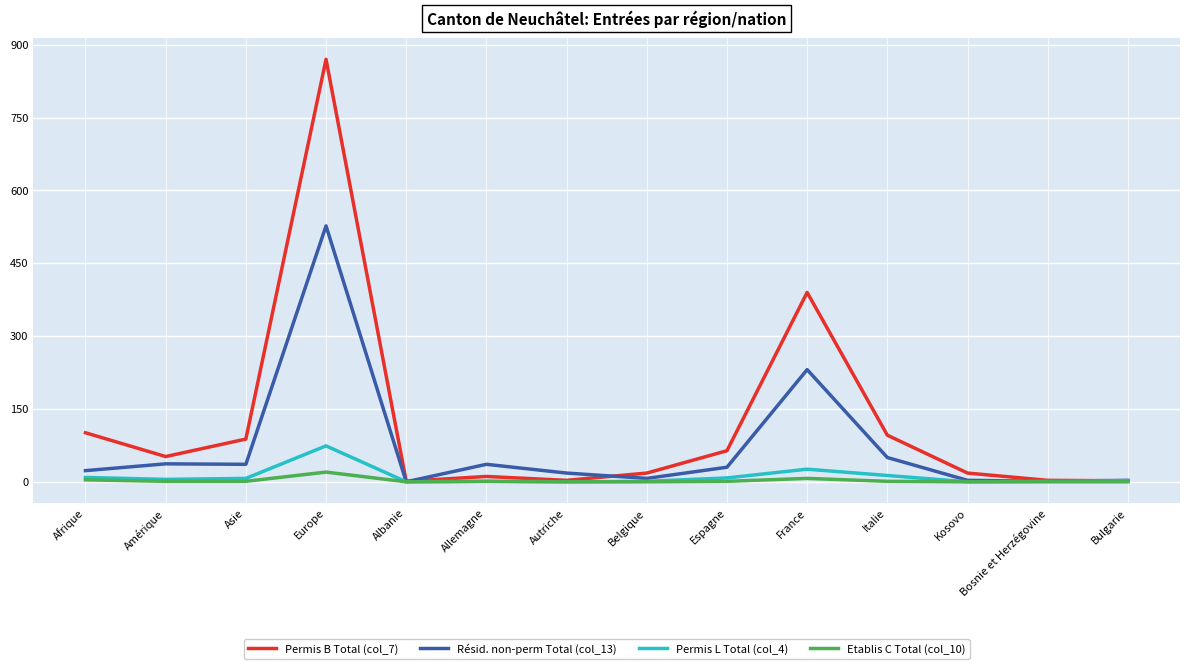

What is the difference between the maximum and minimum values in the Permis B Total (col_7) series?

869